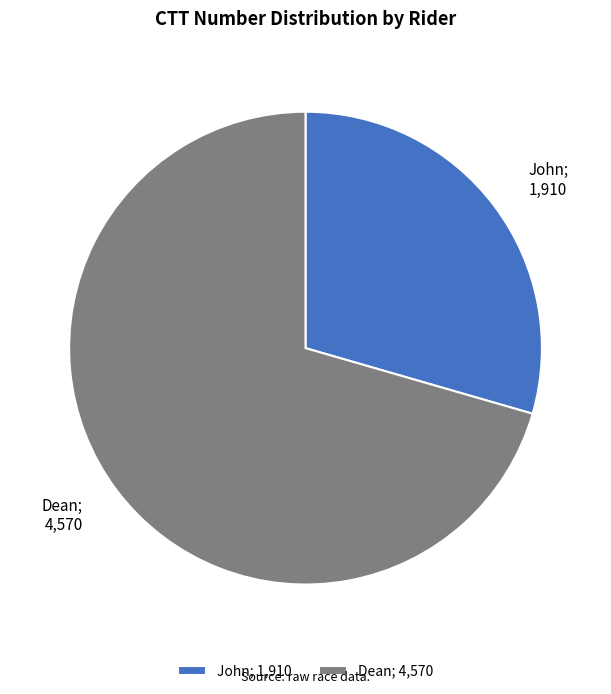

How many slices are in this pie chart?

2